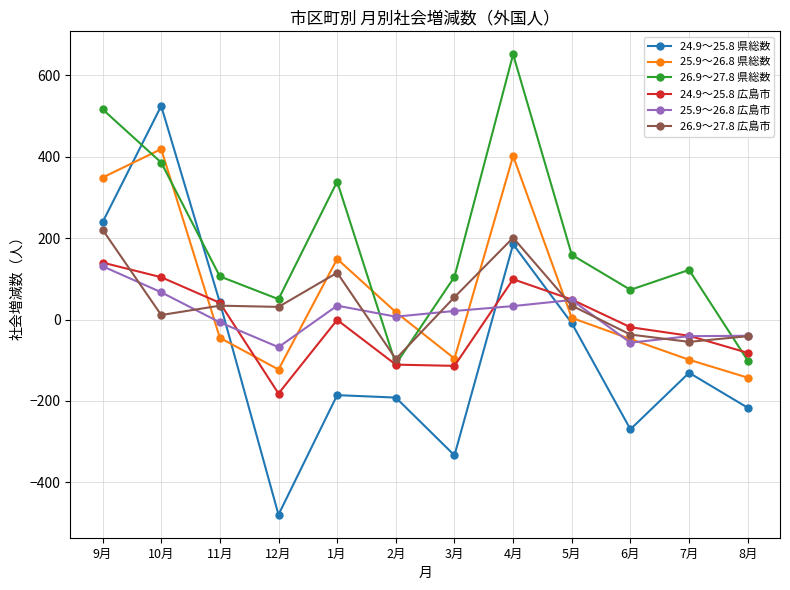

How many data points in 26.9～27.8 広島市 are less than 34?

6